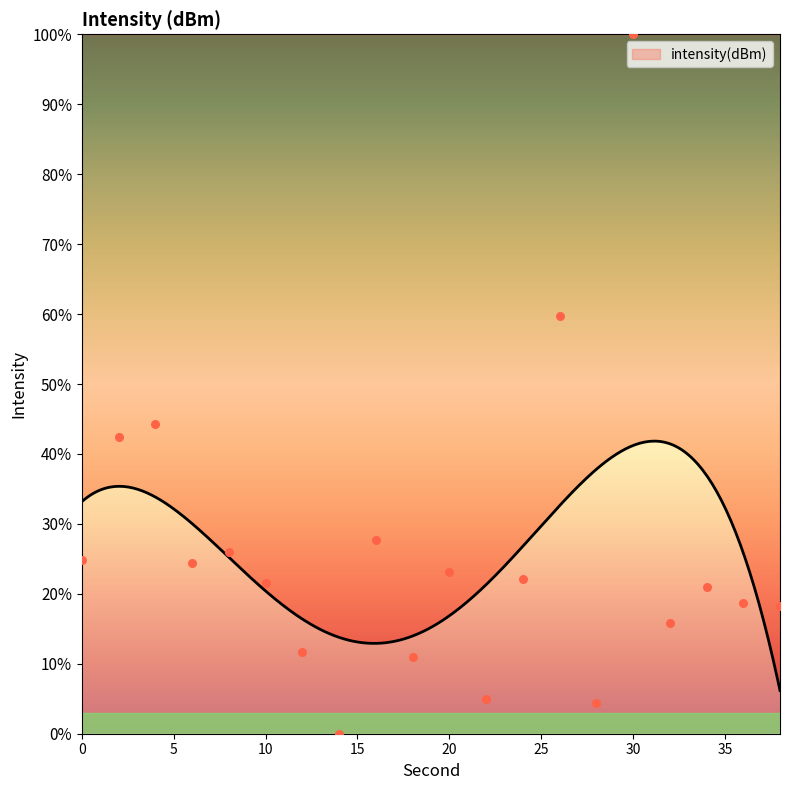

Which has a higher value, 12 or 10?

10